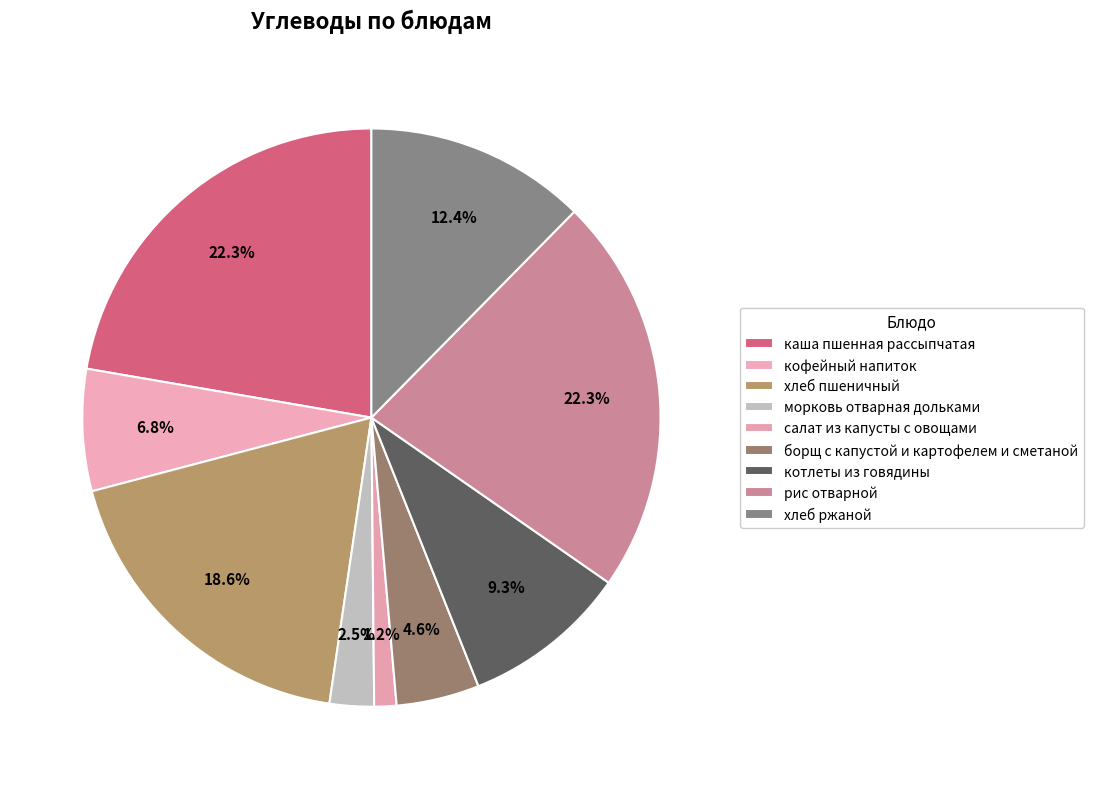

How many segments does this pie chart have?

9